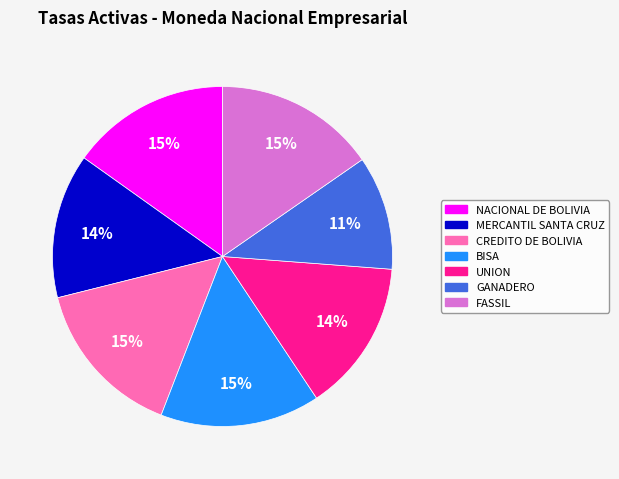

Is the sum of FASSIL and UNION greater than half?

No